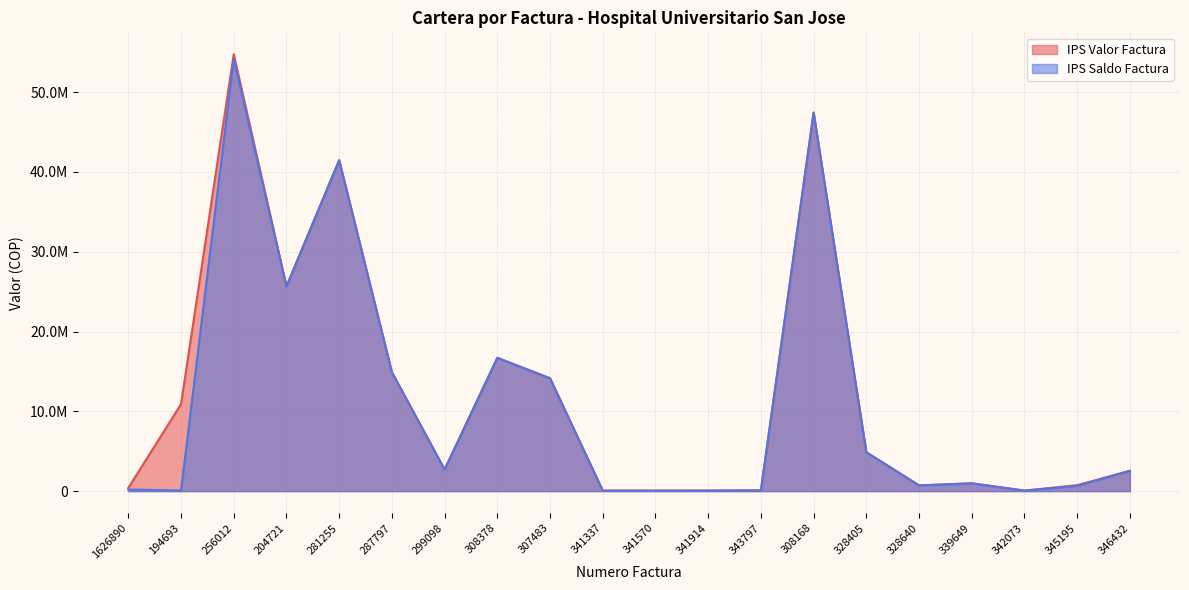

What is the difference between the second highest and second lowest values in the IPS Saldo Factura series?

47385624